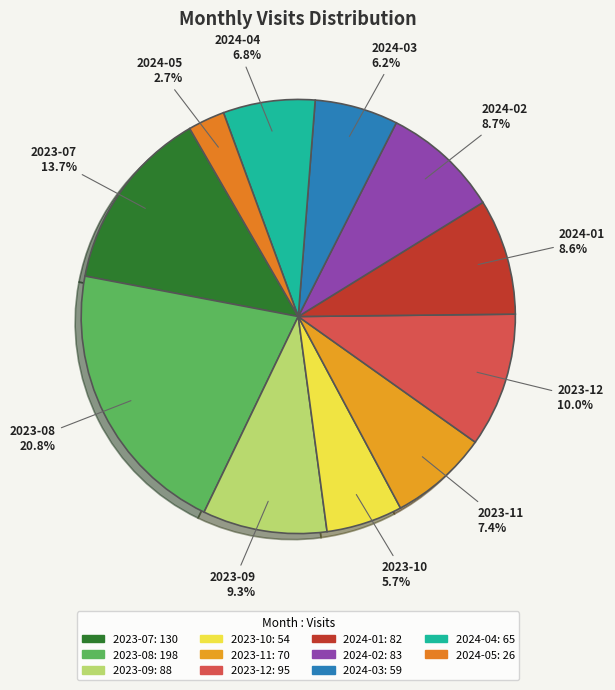

What portion of the pie excludes 2023-10?

94.3%